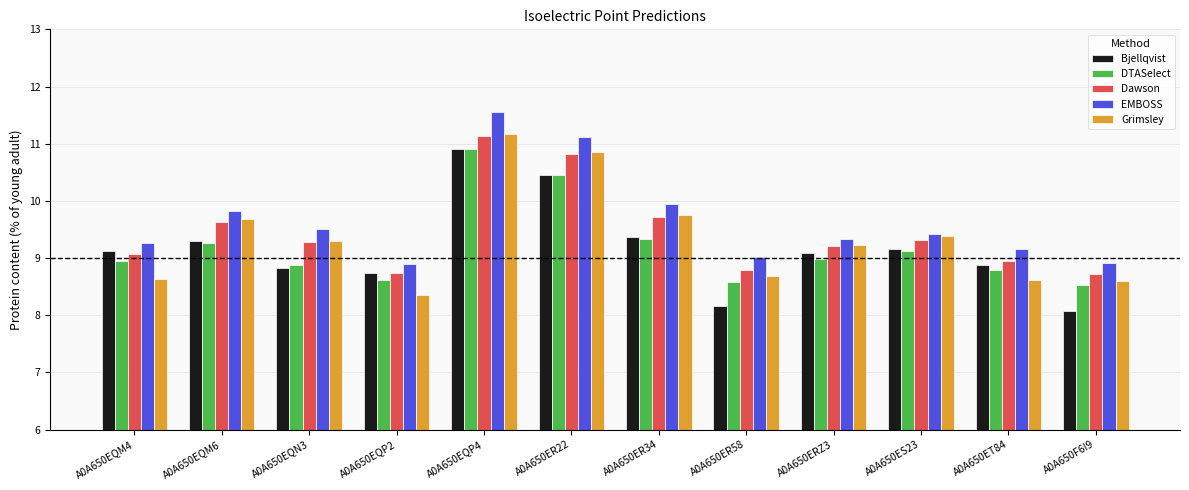

What is the difference between the highest and lowest values at A0A650ER58?

0.9